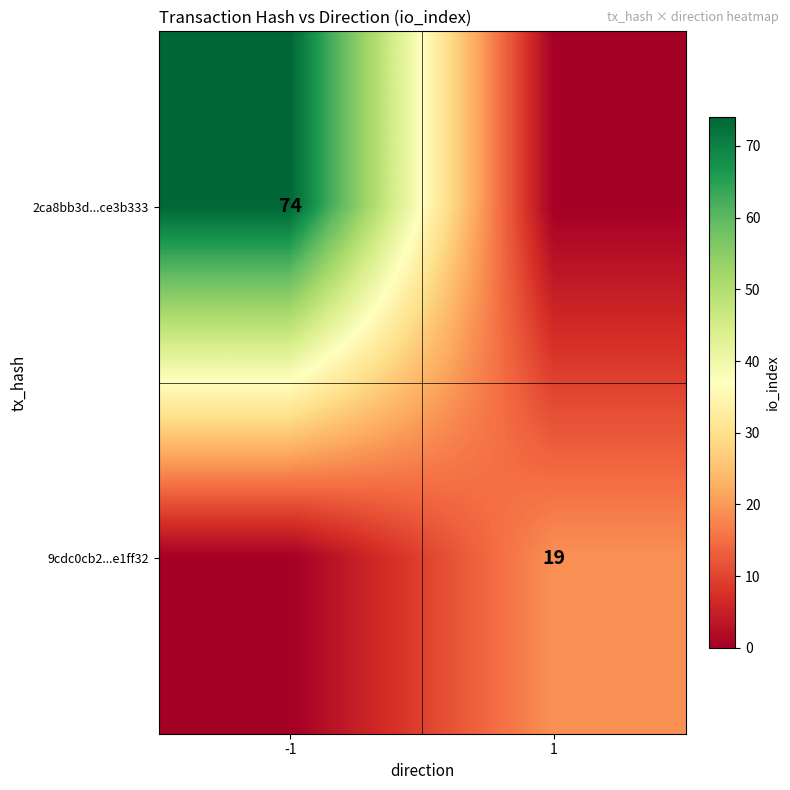

The 9cdc0cb2...e1ff32 series shows 13 at 1. True or false?

False